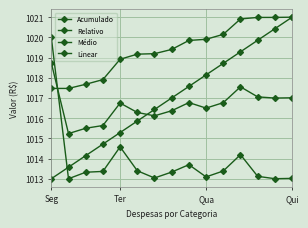

How many distinct data groups are displayed?

4